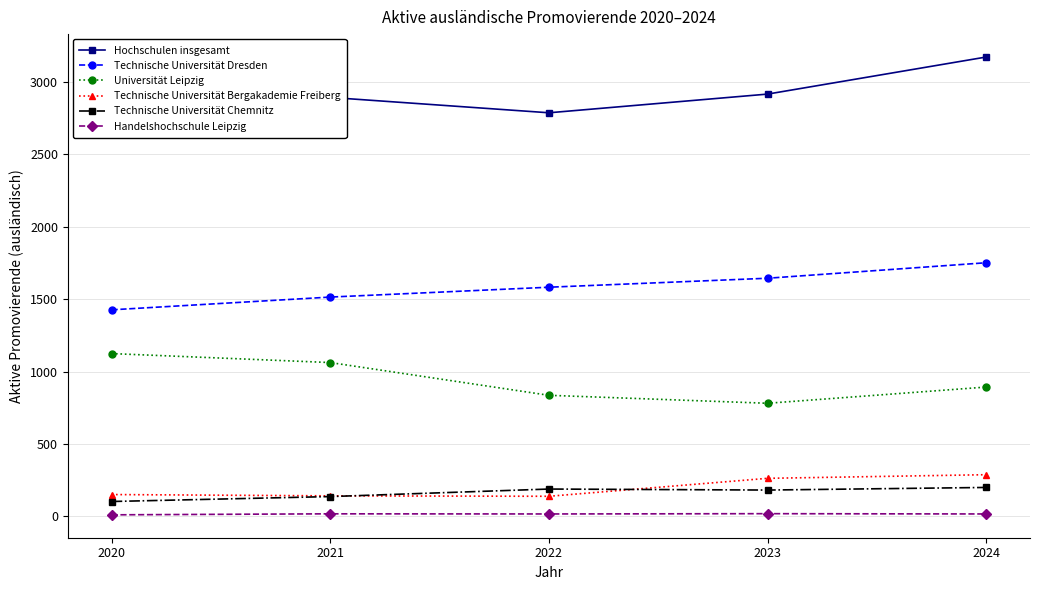

True or false: Hochschulen insgesamt and Universität Leipzig cross at least once.

False